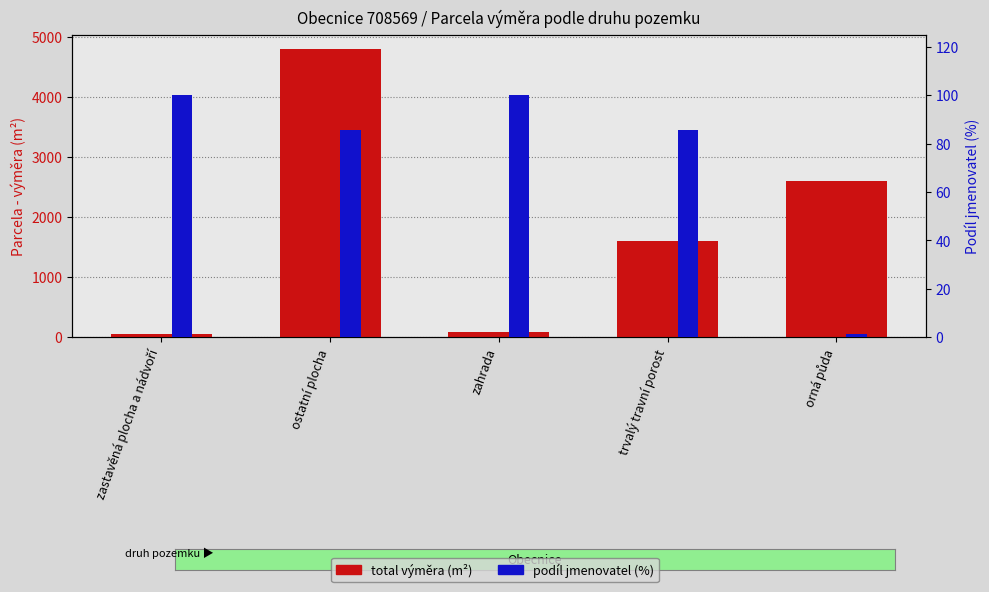

Which series has the largest total across all categories?

total výměra (m²)